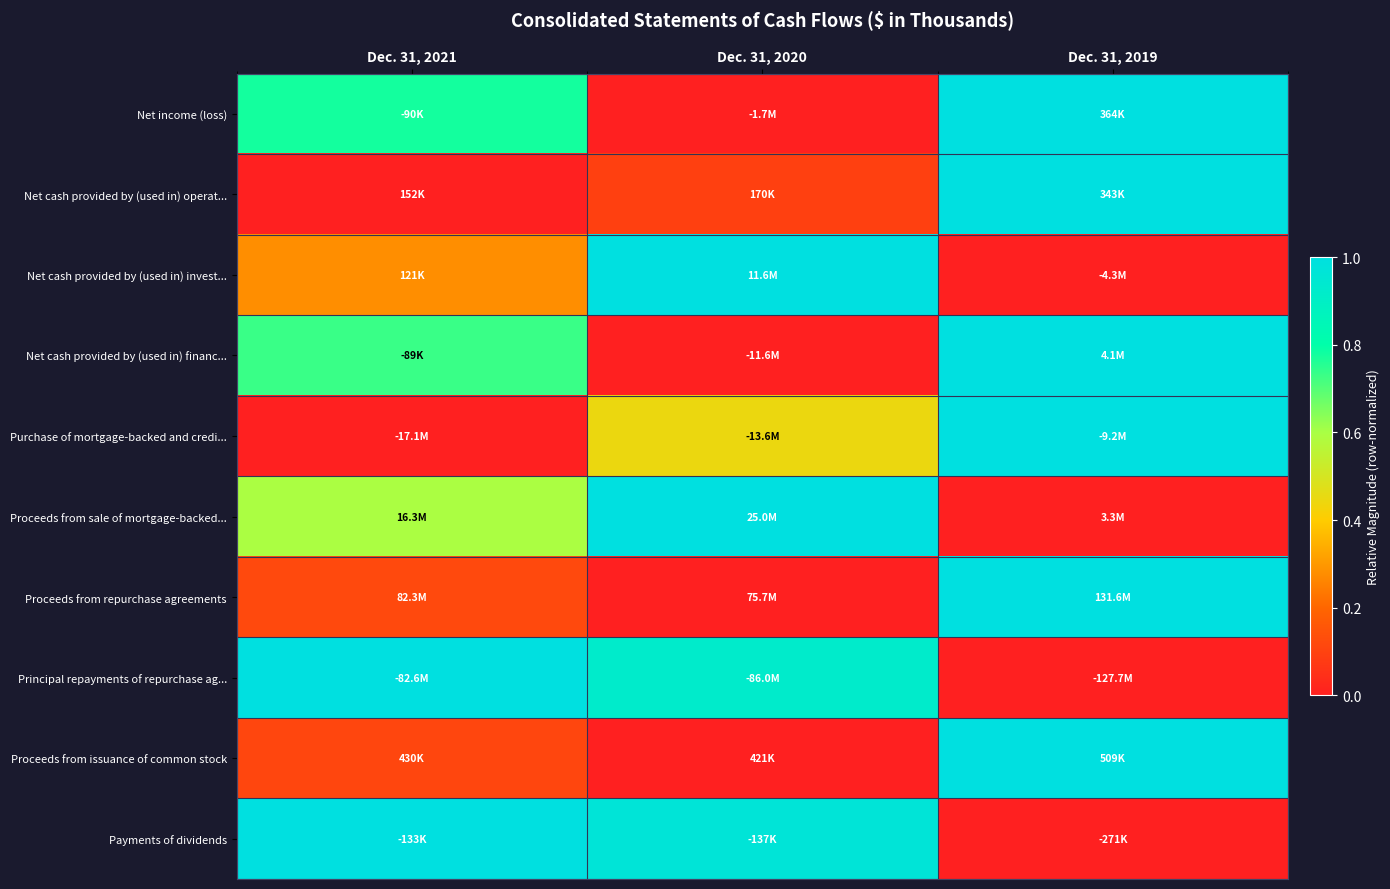

At which category is the sum across all series the highest?

Dec. 31, 2019